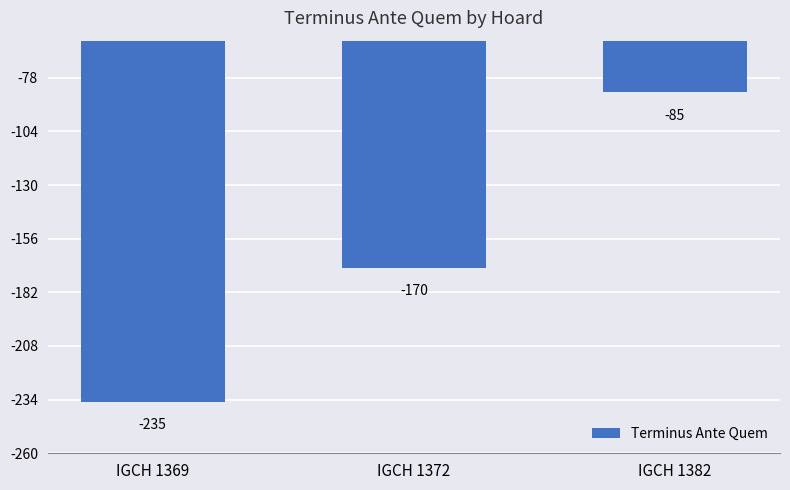

The chart shows a value of -292 at IGCH 1372. True or false?

False